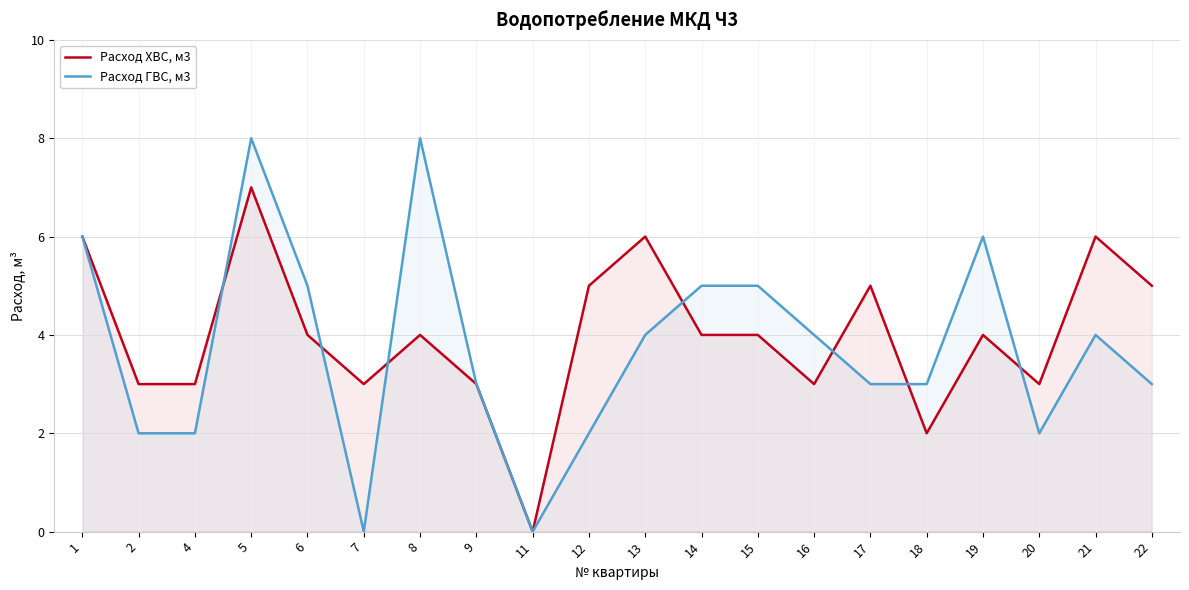

Where is the first local maximum for Расход ГВС, м3?

5